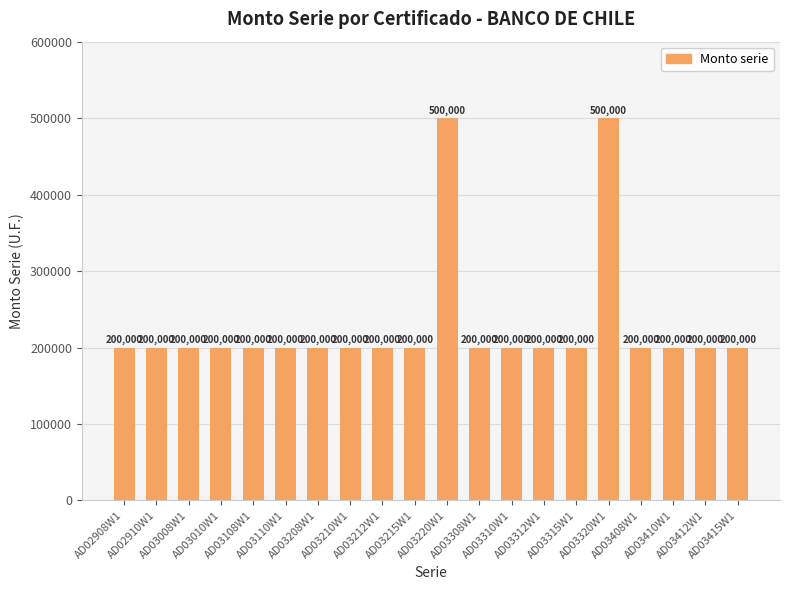

What is the maximum value shown in the chart?

500000